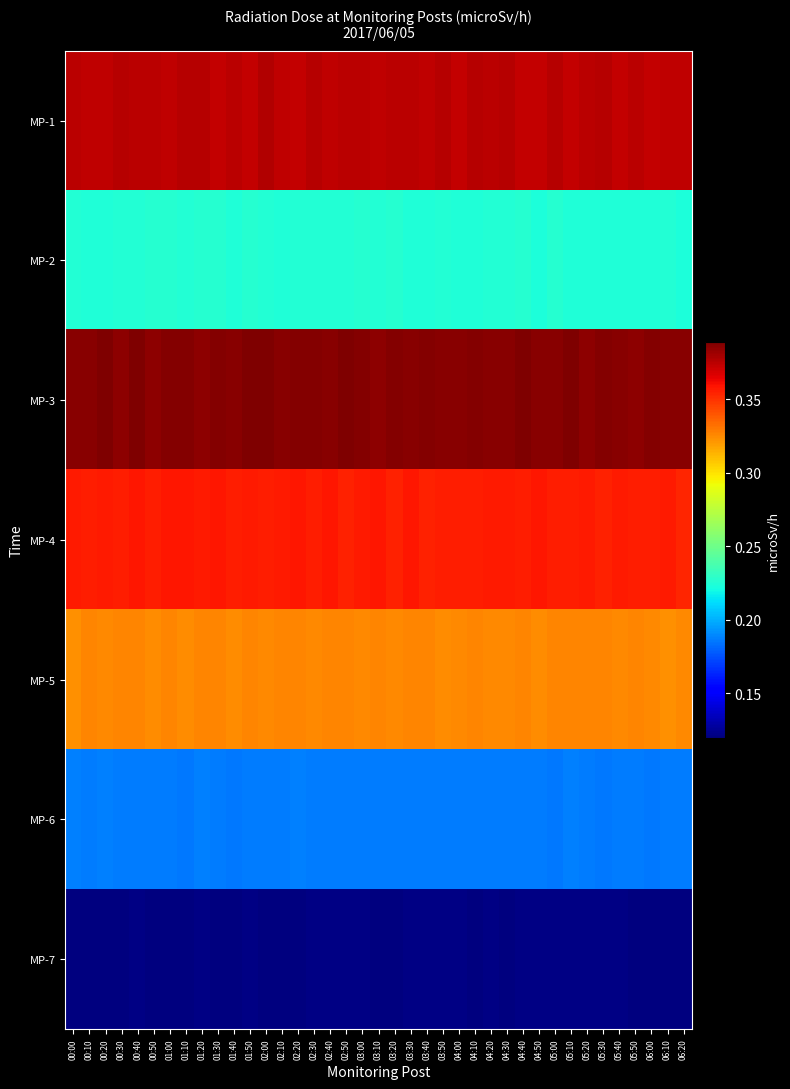

What is the spread (max minus min) of values at 01:30?

0.3